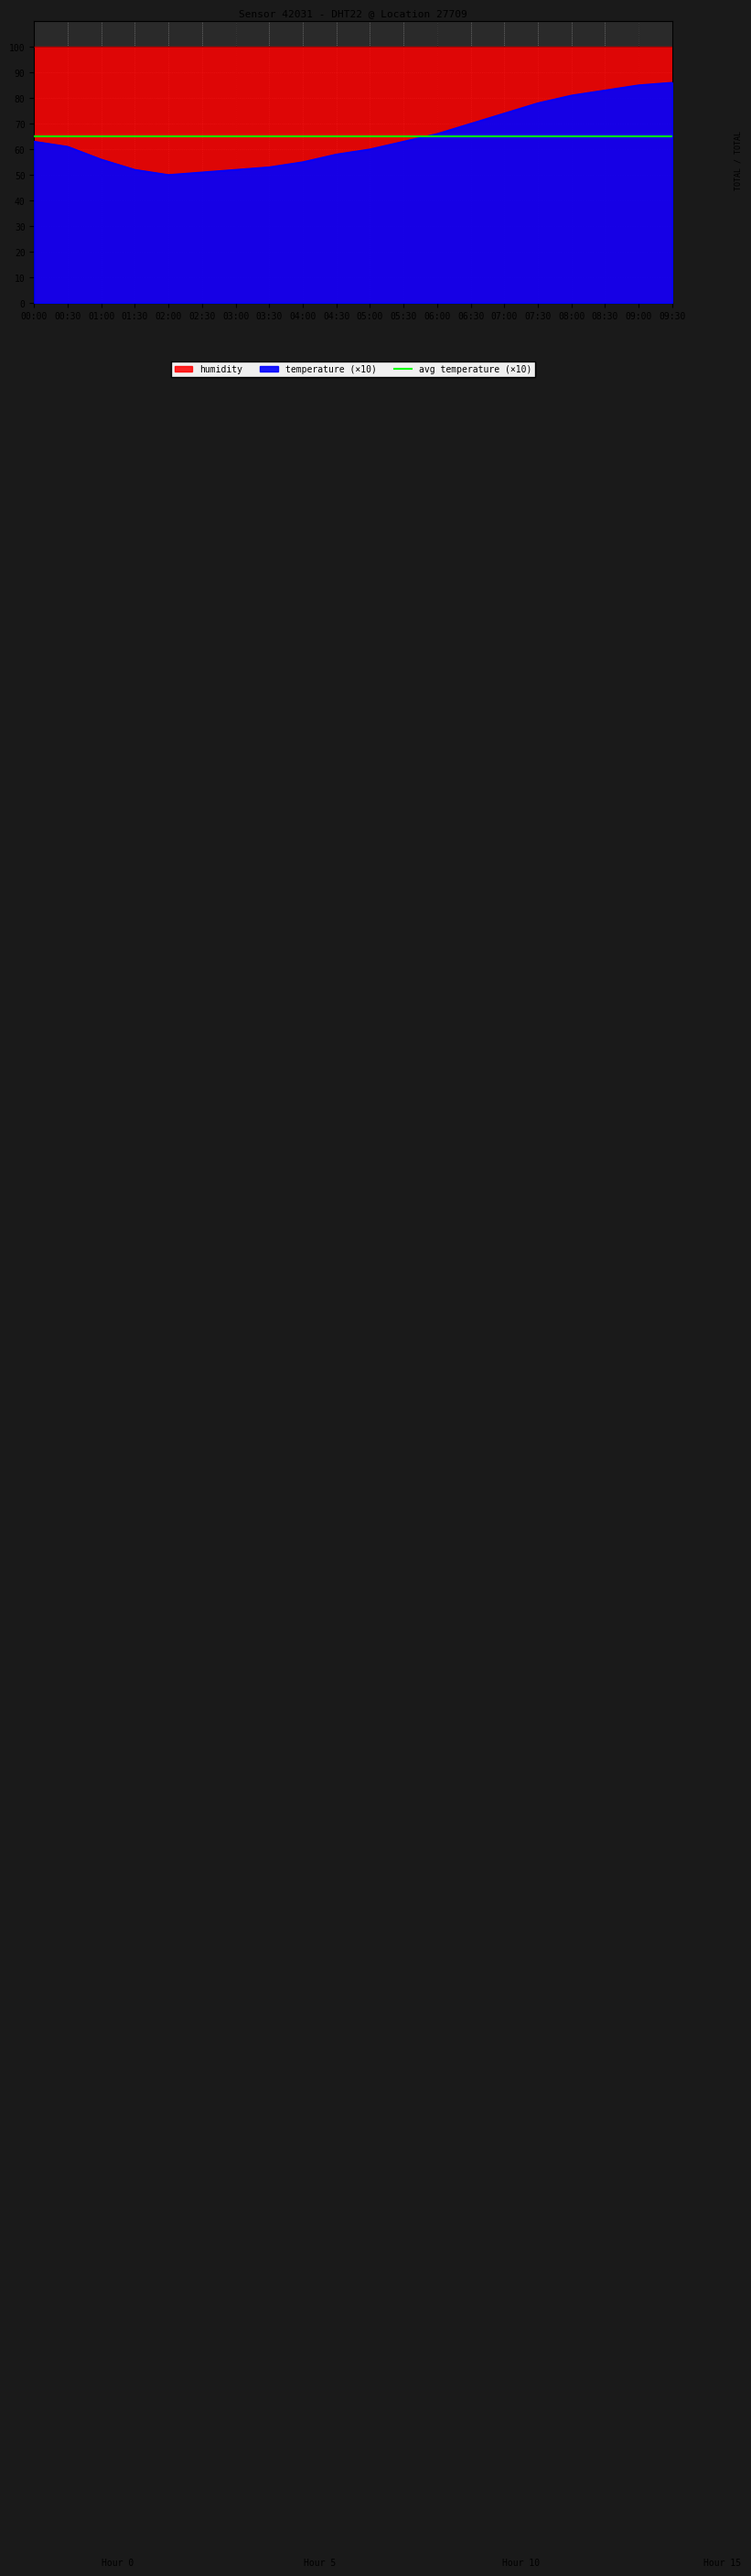

True or false: the data shows 27 at 00:00.

False